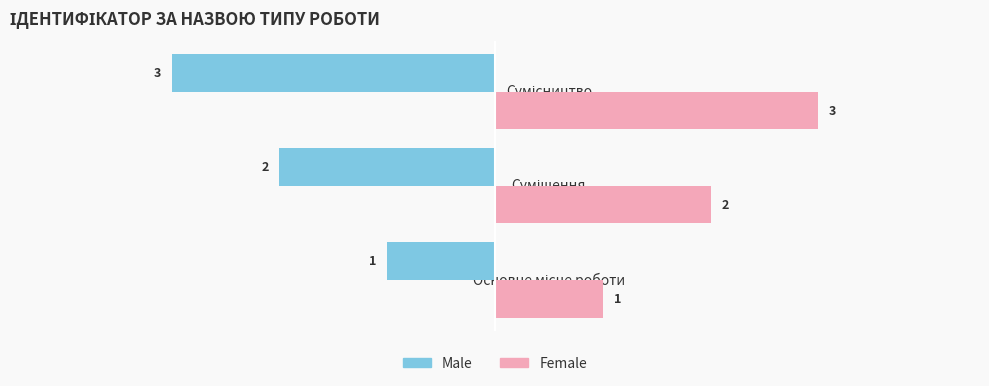

What is the difference between the maximum and minimum values in the Male series?

2